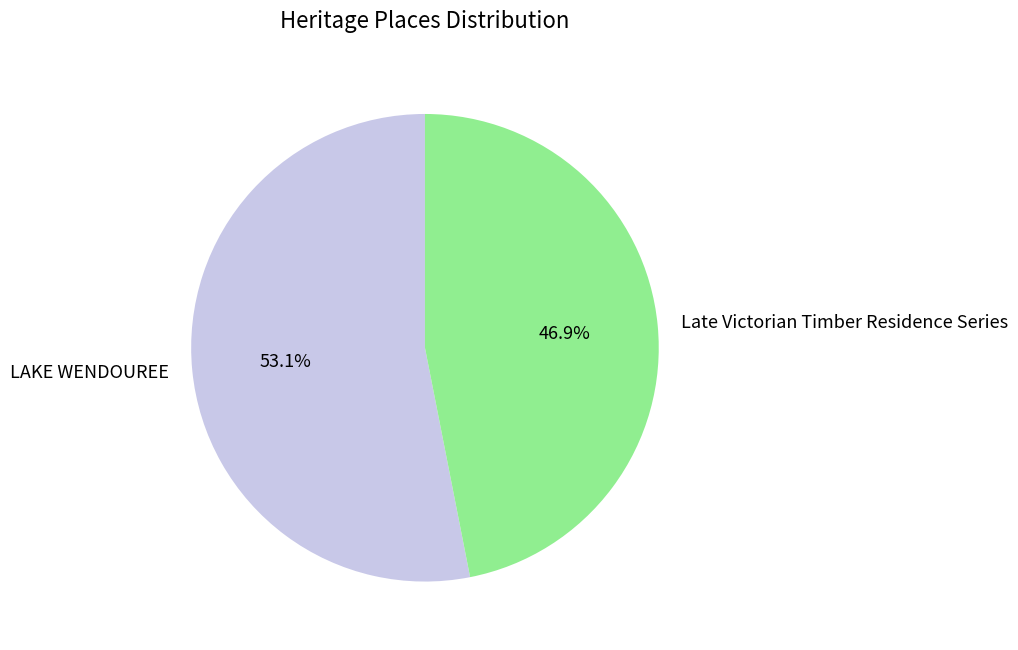

Is there a majority slice in this chart?

Yes